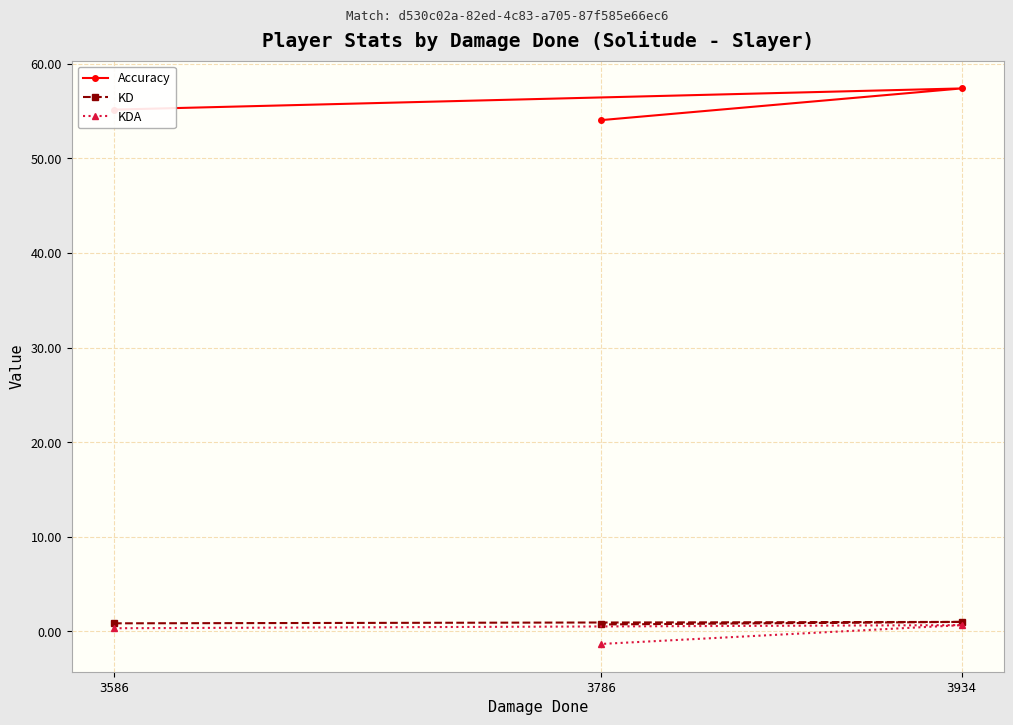

What is the difference between the KD values at 3786 and 3586?

0.1